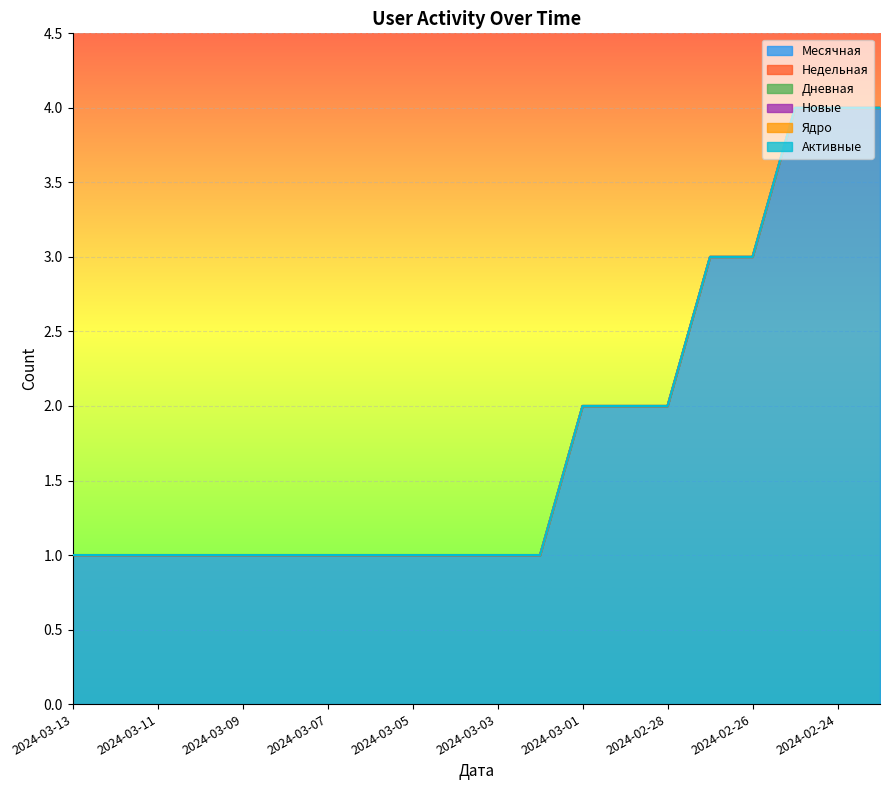

True or false: Ядро has more than 1 interior local peaks.

False